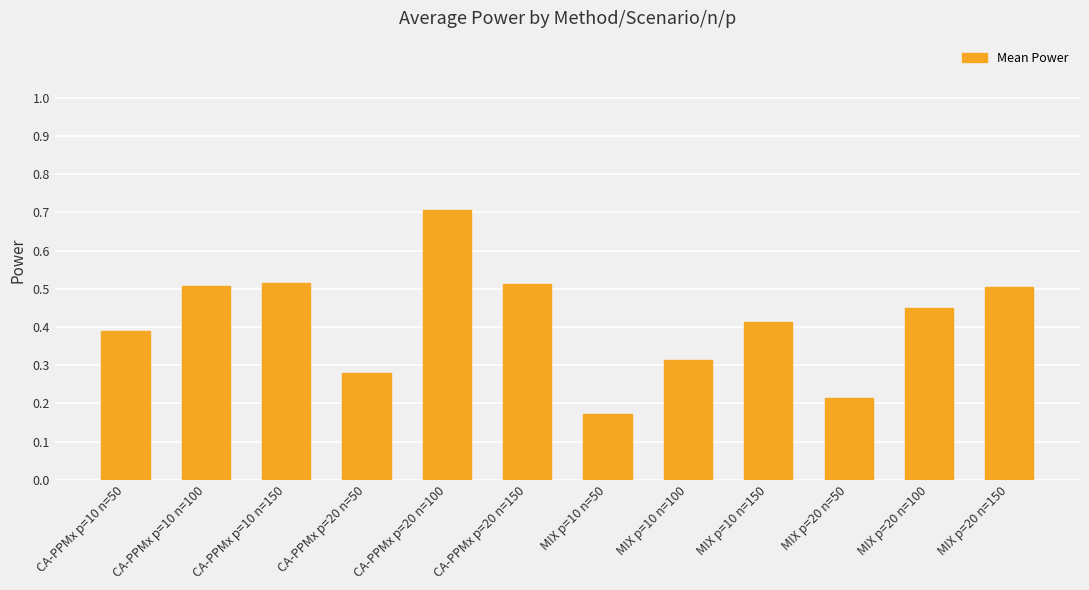

At which label is the value closest to 0?

MIX p=10 n=50